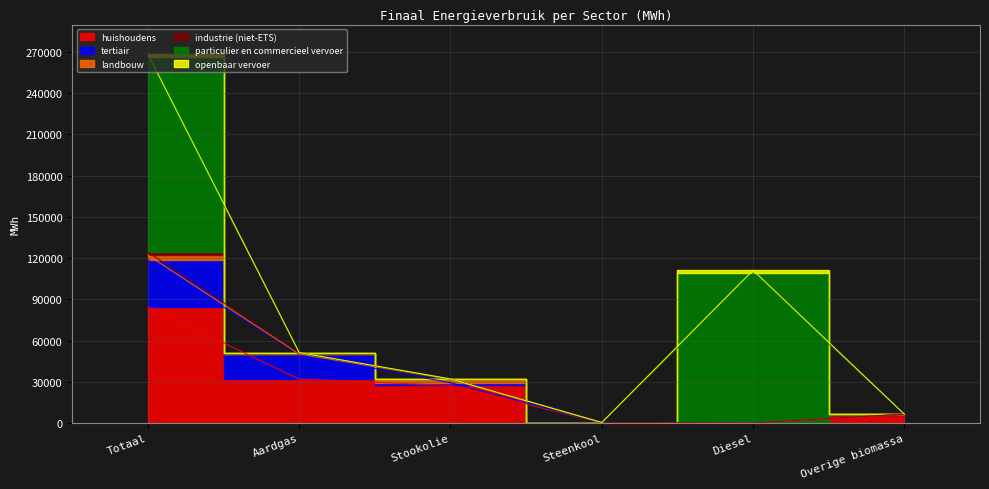

What is the difference between the second highest and minimum values in the landbouw series?

2441.4